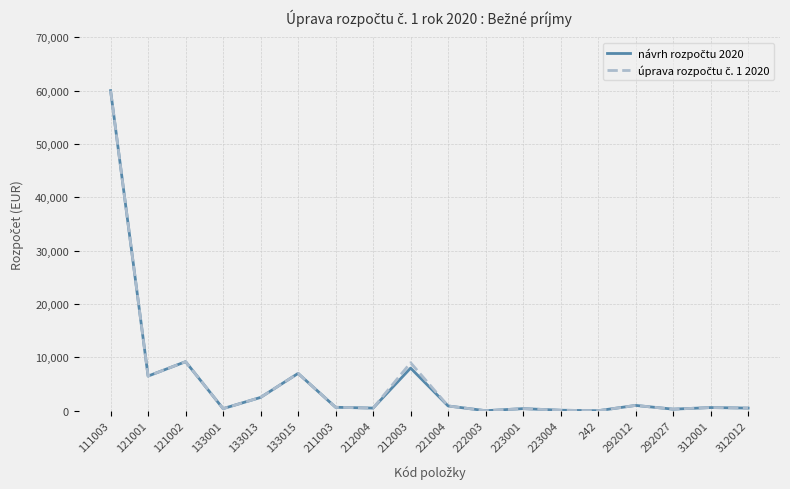

What is the maximum value shown in the chart?

60000